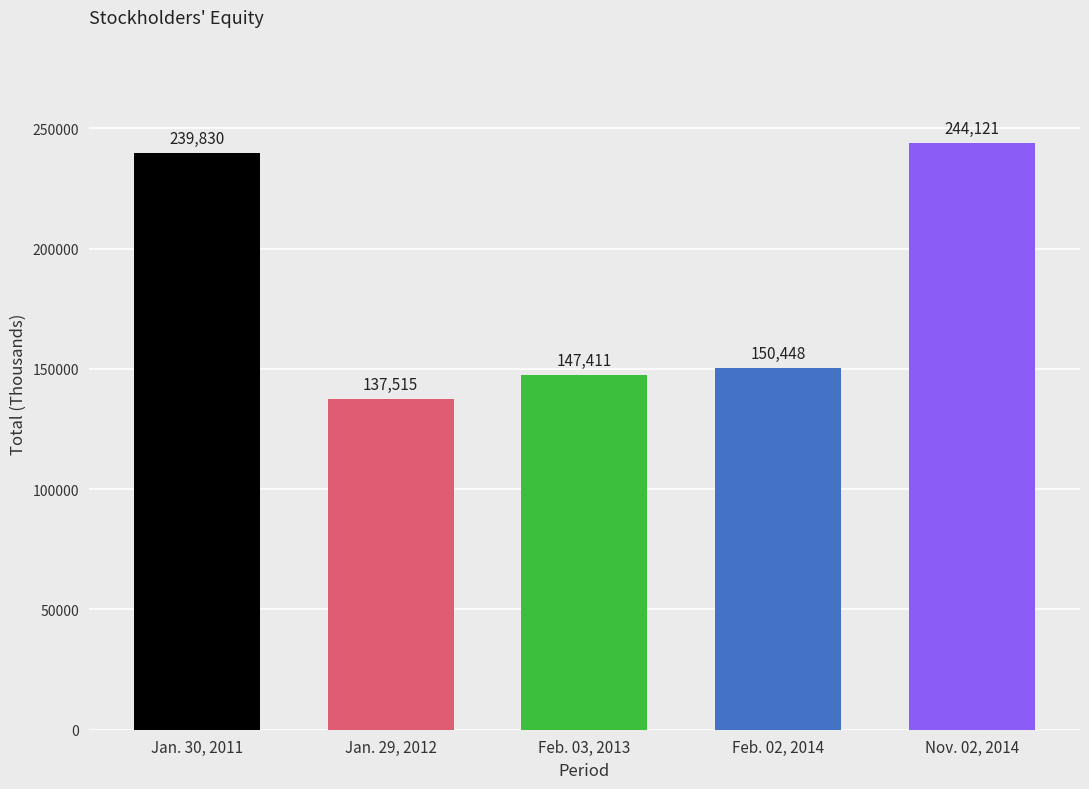

Where does the data first go above 150448?

Jan. 30, 2011